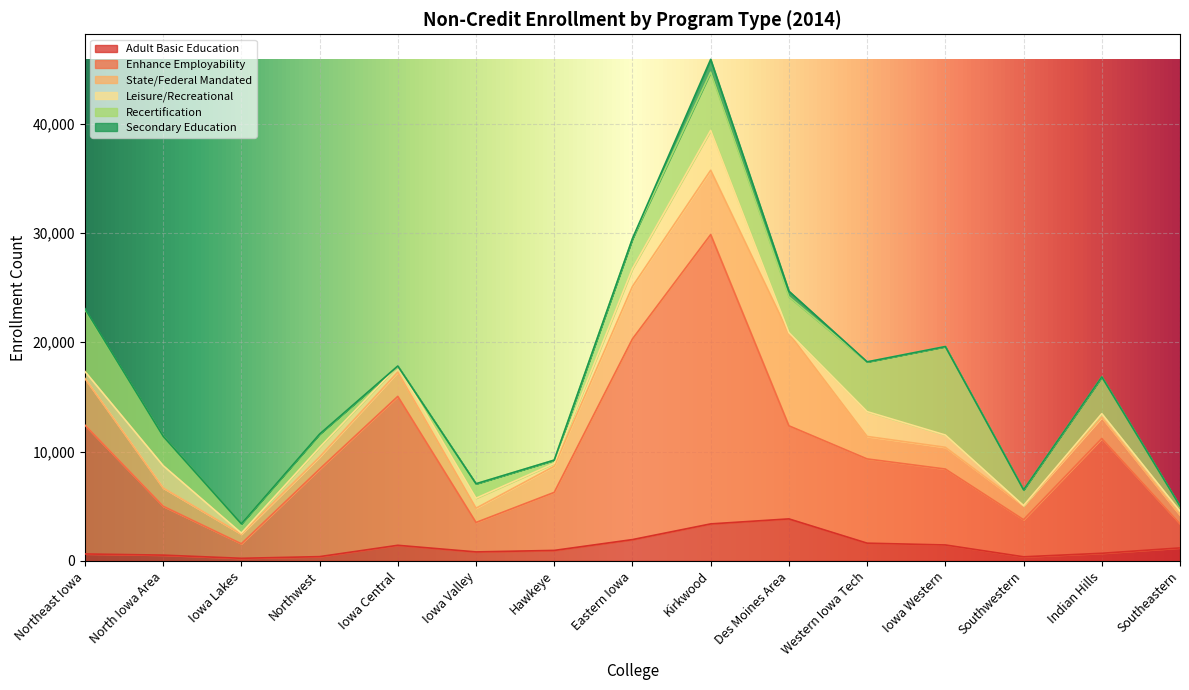

At how many categories does at least one series exceed 12611?

3